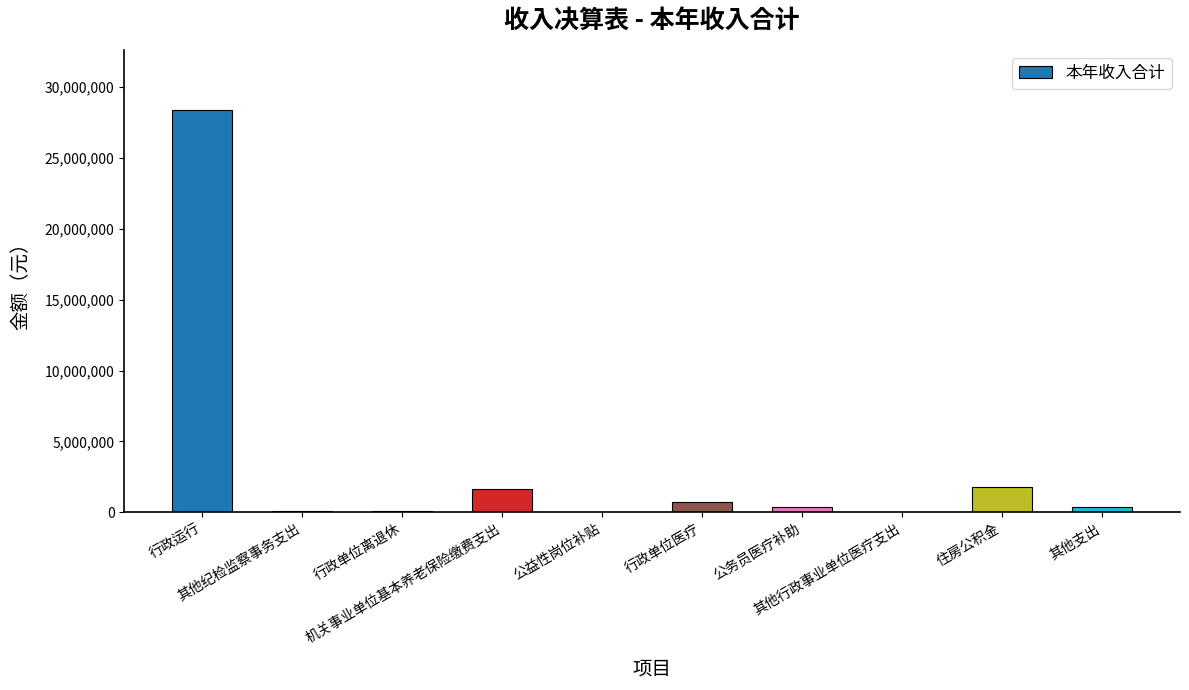

How many series are shown in this chart?

1